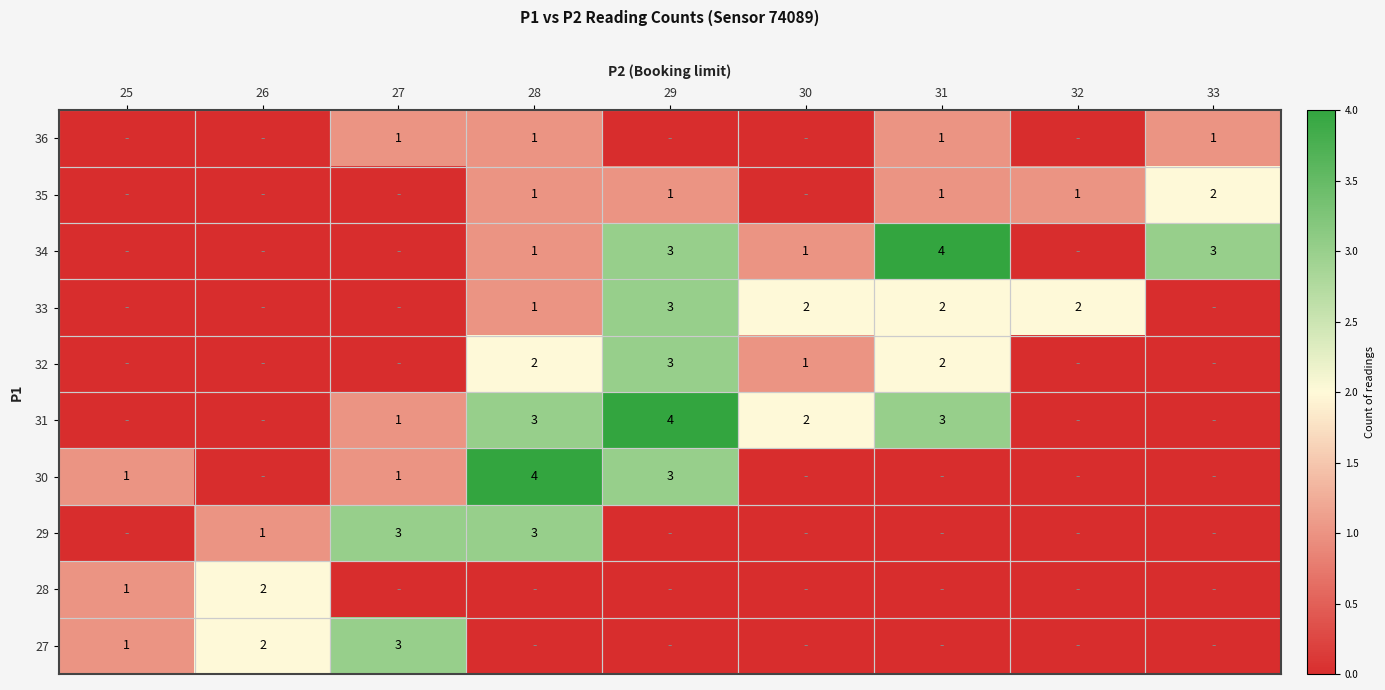

The 36 series shows 2 at 28. True or false?

False